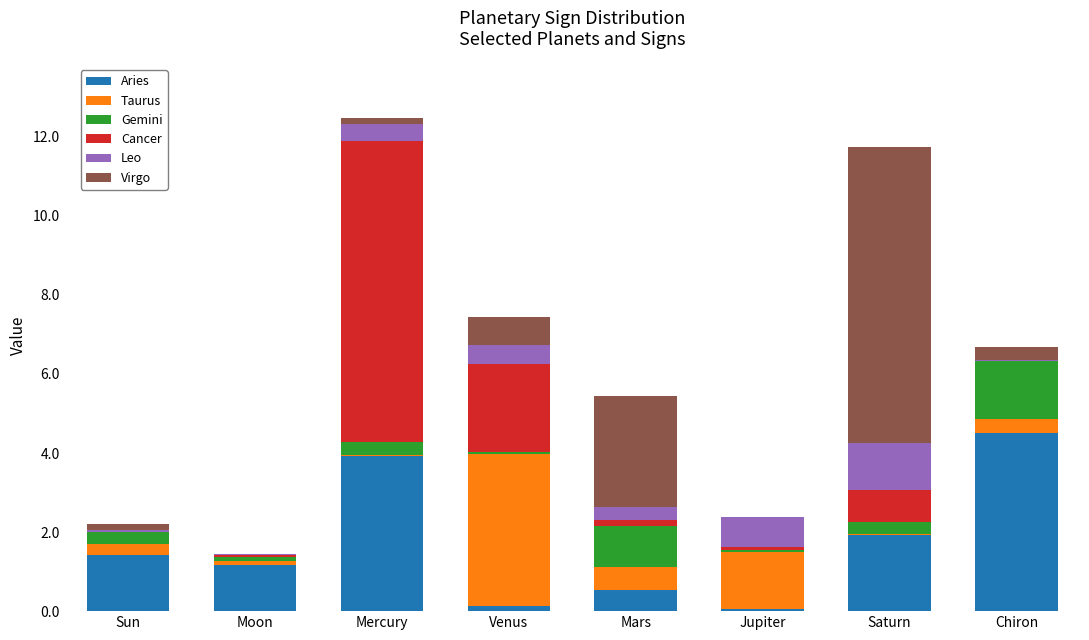

What is the sum of all Aries values?

13.7